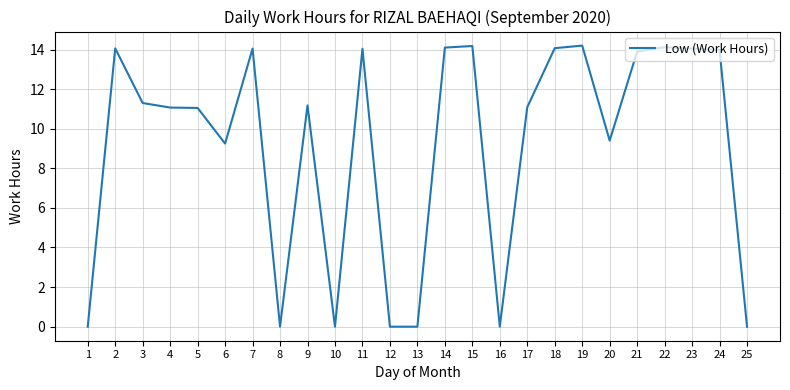

What is the difference between the maximum and minimum values?

14.2